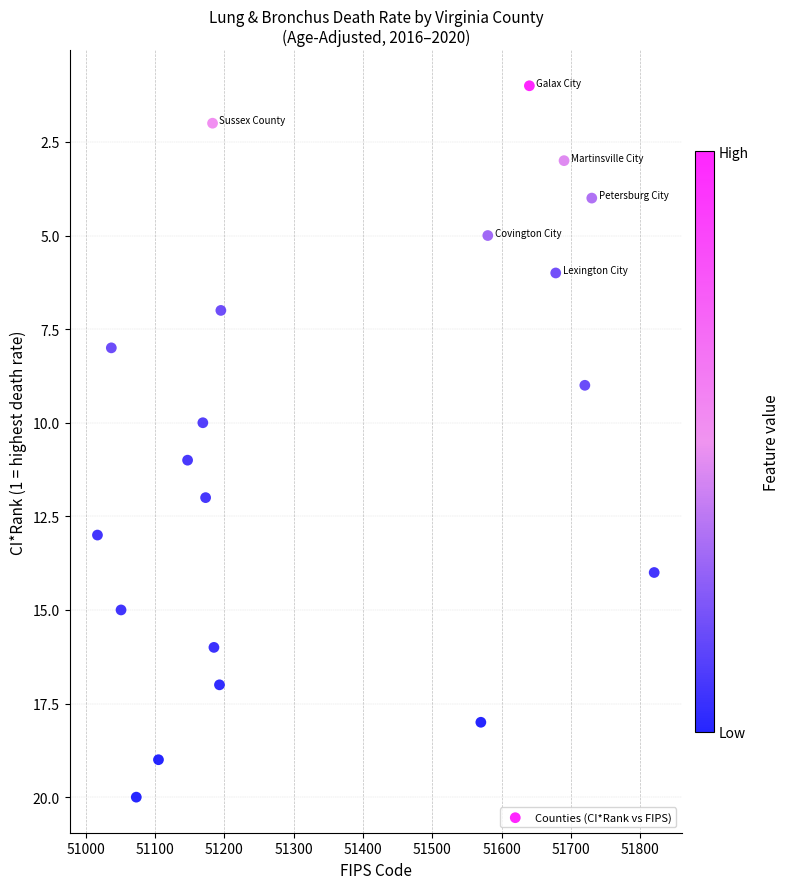

What is the range of X values (max minus min)?

803